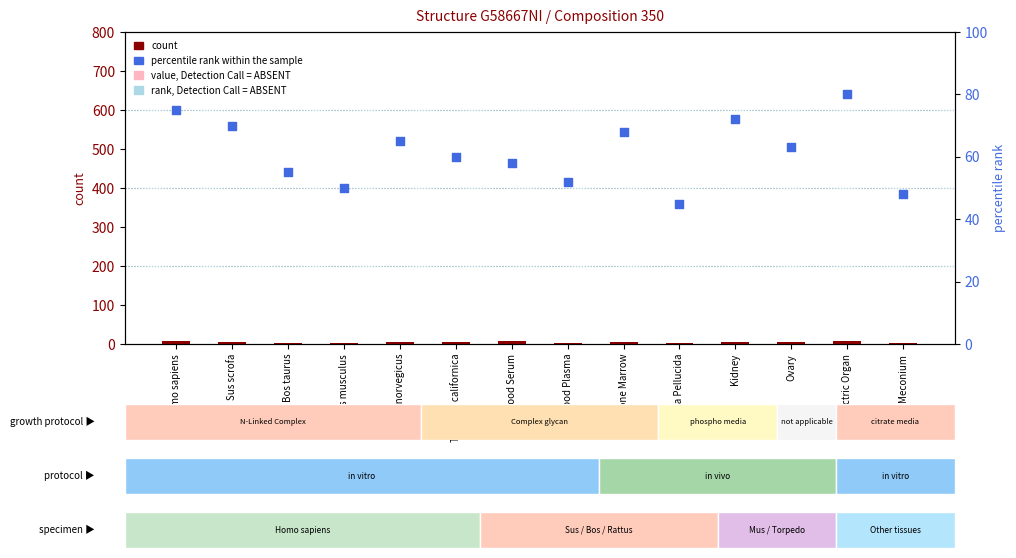

What are all the series names shown in the legend?

count, percentile rank within the sample